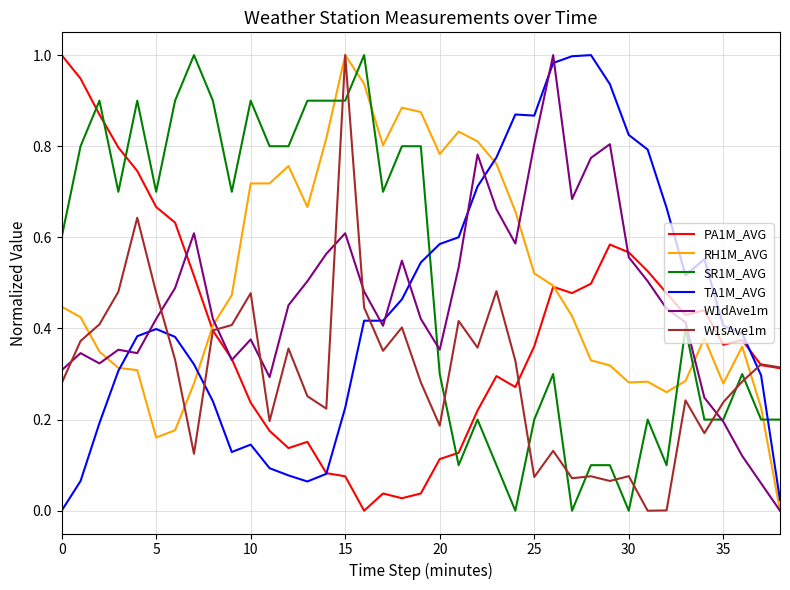

True or false: TA1M_AVG and W1dAve1m intersect in this chart.

True